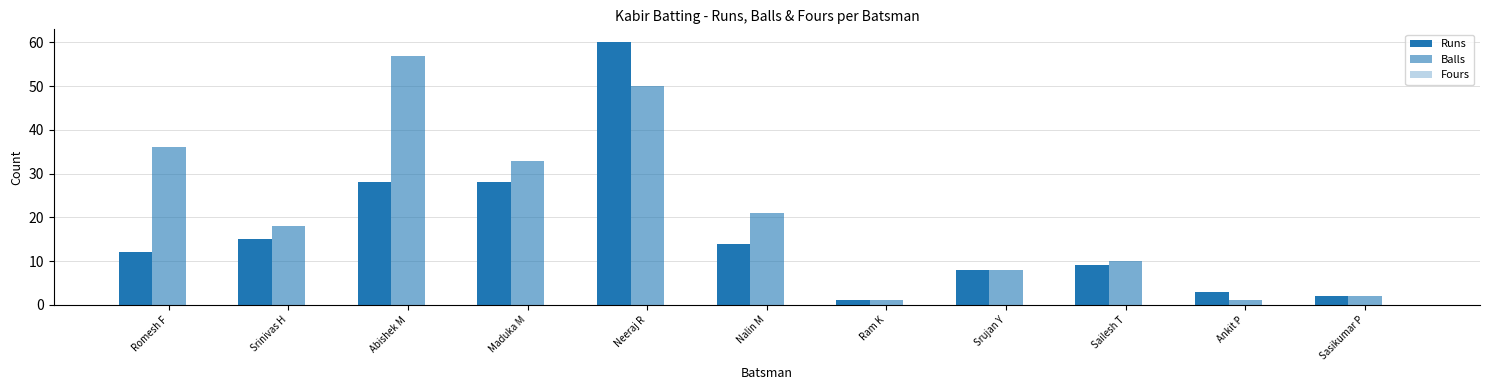

Count the number of data series in this chart.

2